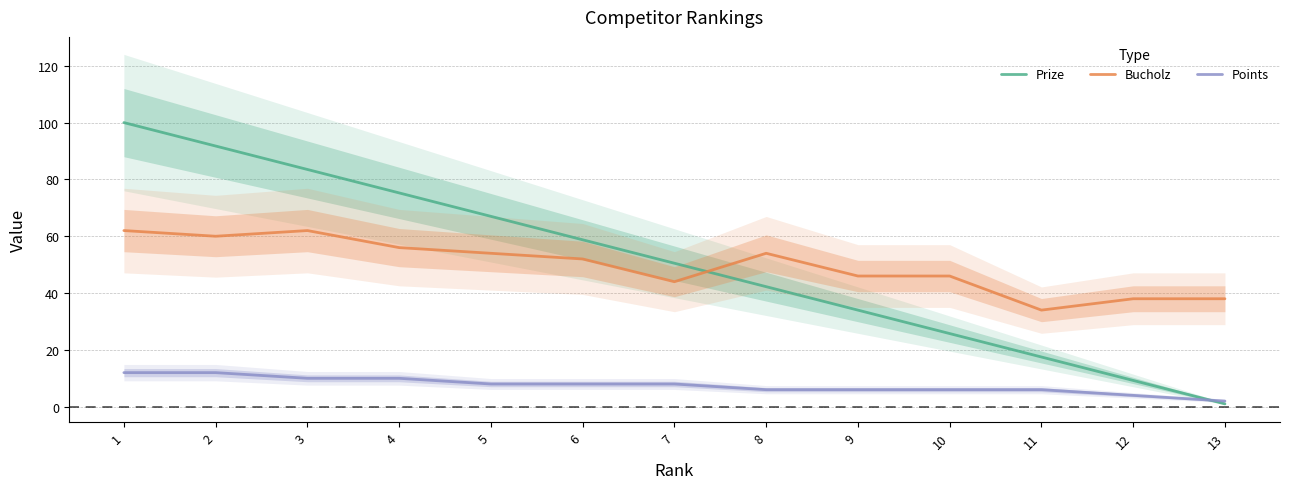

What is the greatest value displayed?

100.0